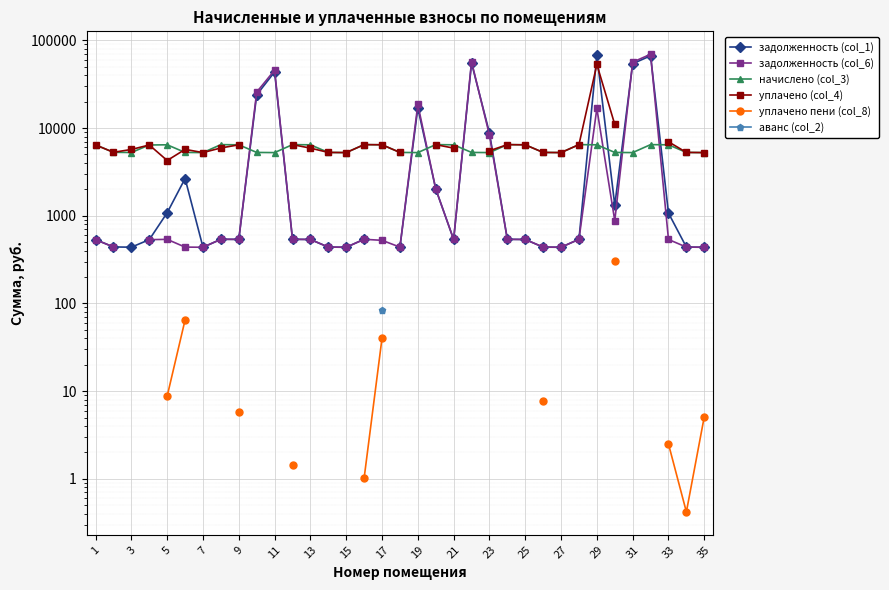

The начислено (col_3) series shows 6433.4 at 25. True or false?

True